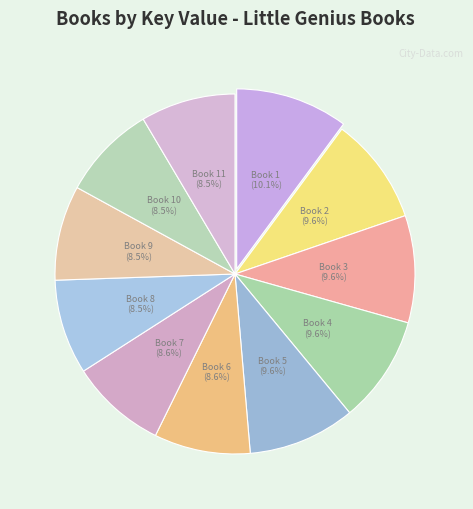

To the nearest percent, what is the average slice percentage?

9%